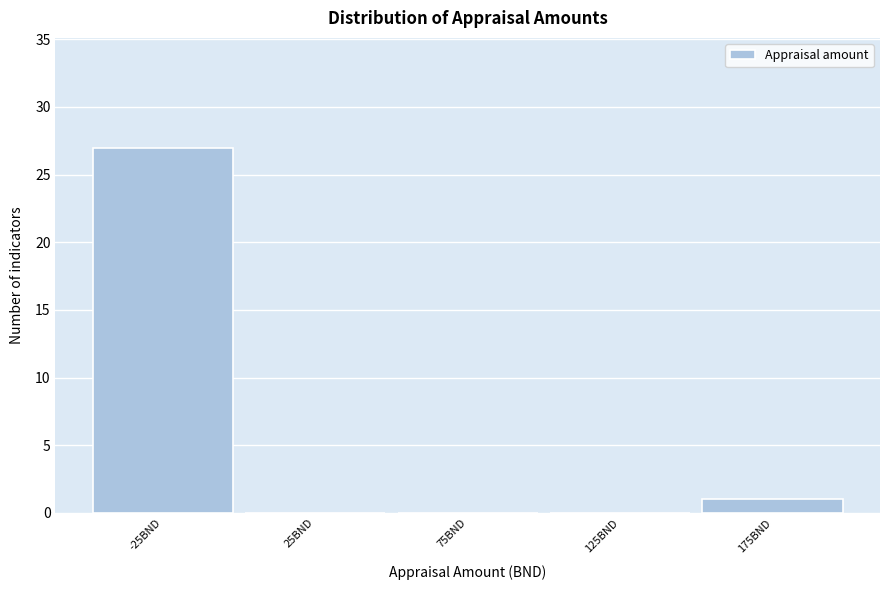

Reading left to right, extract all data points from this chart.

-25BND=27	25BND=0	75BND=0	125BND=0	175BND=1